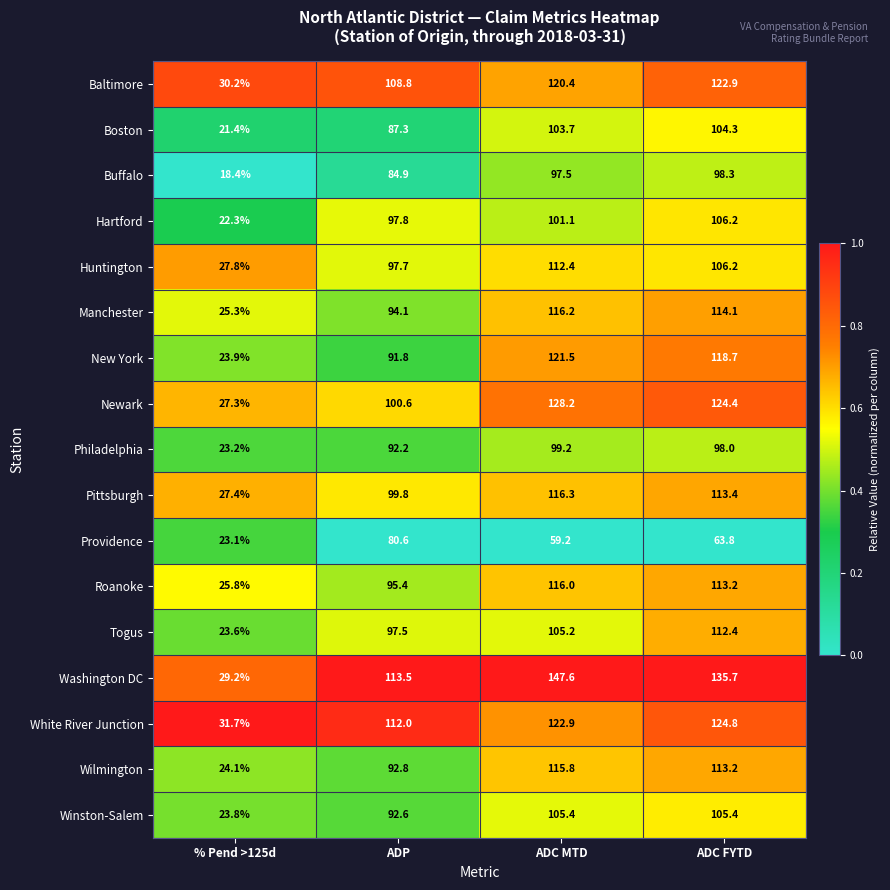

What is the maximum value shown in the chart?

147.6